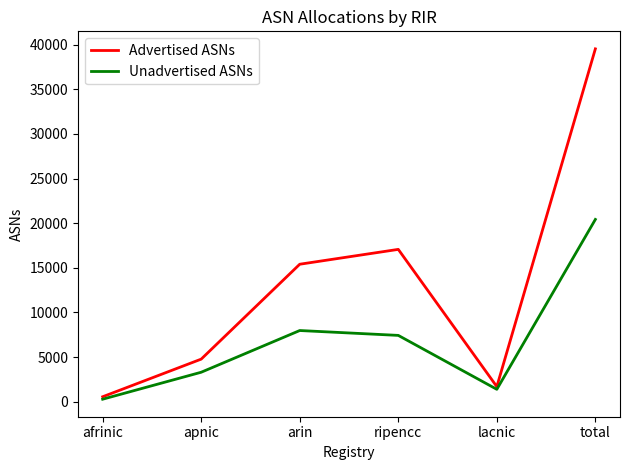

Which series has the largest total across all categories?

Advertised ASNs